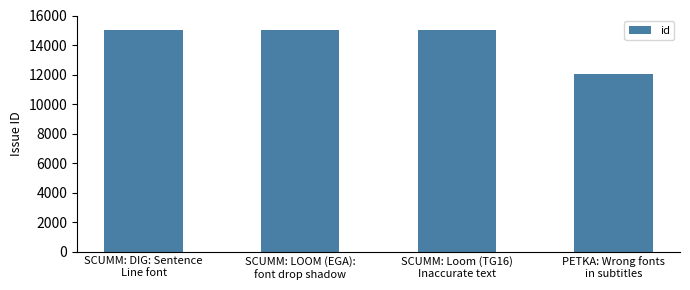

What is the sum of the values at SCUMM: LOOM (EGA):
font drop shadow and SCUMM: Loom (TG16)
Inaccurate text?

30070